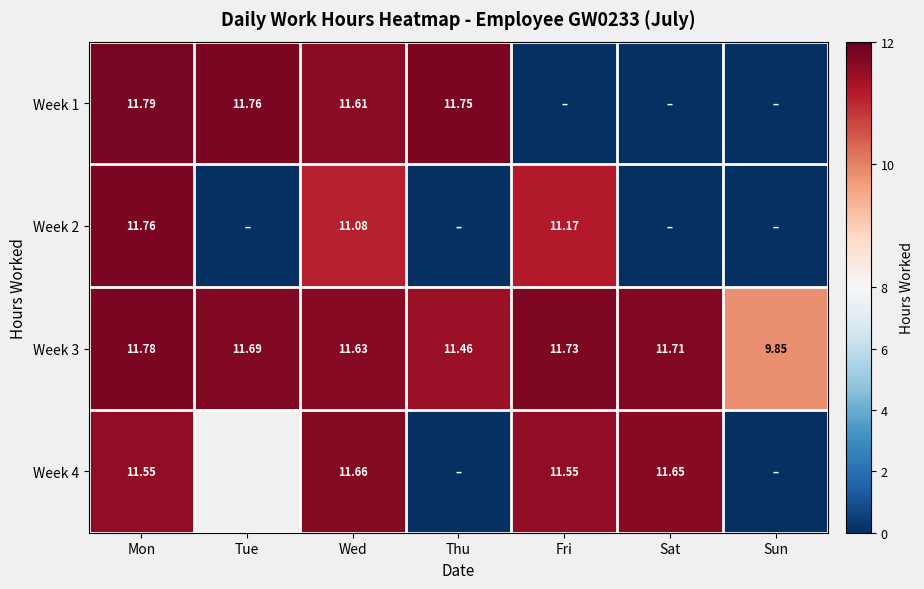

At which label is Week 3 closest to 10?

Sun